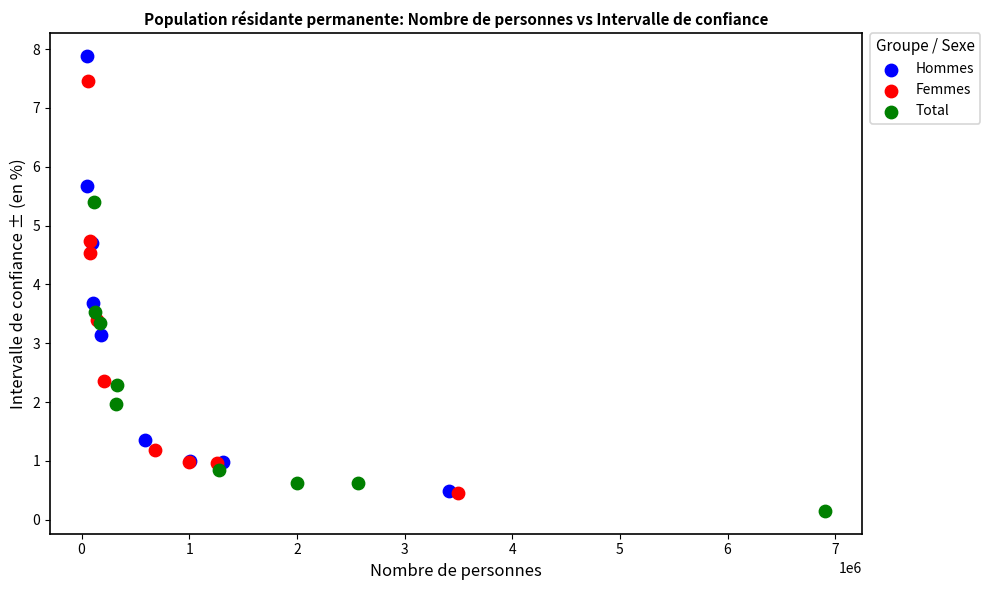

What are all the series names shown in the legend?

Hommes, Femmes, Total